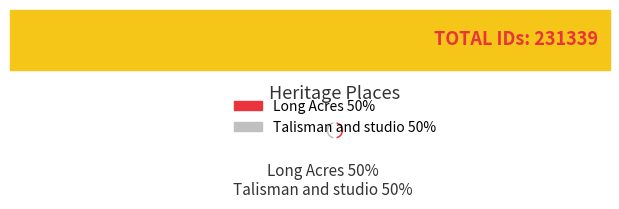

Approximately how many times larger is the value at Talisman and studio compared to Long Acres?

1.0